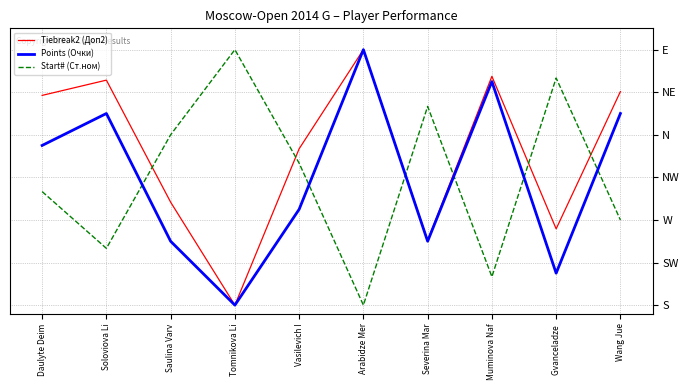

Rank the categories by Tiebreak2 (Доп2) value from highest to lowest.

Arabidze Mer, Muminova Naf, Soloviova Li, Wang Jue, Daulyte Deim, Vasilevich I, Saulina Varv, Gvanceladze , Severina Mar, Tomnikova Li